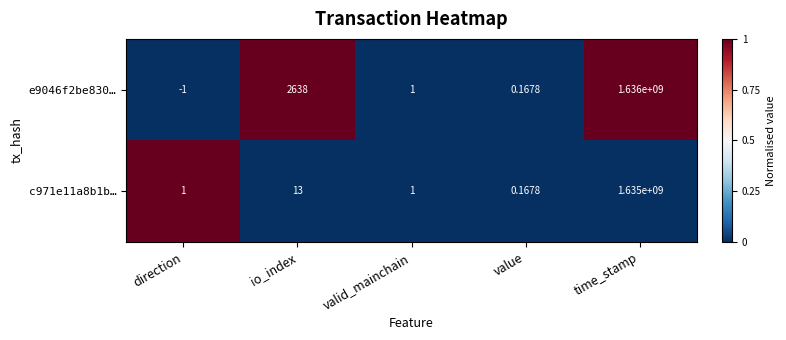

At which category is the sum across all series the highest?

time_stamp